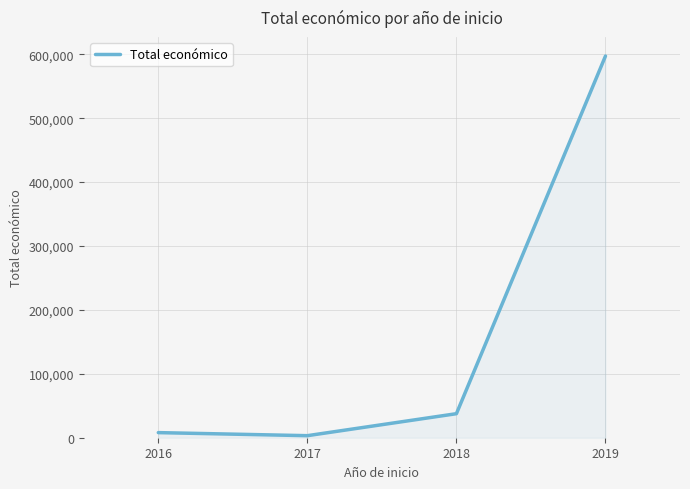

Is it true that the value at 2019 is 597171.0?

True